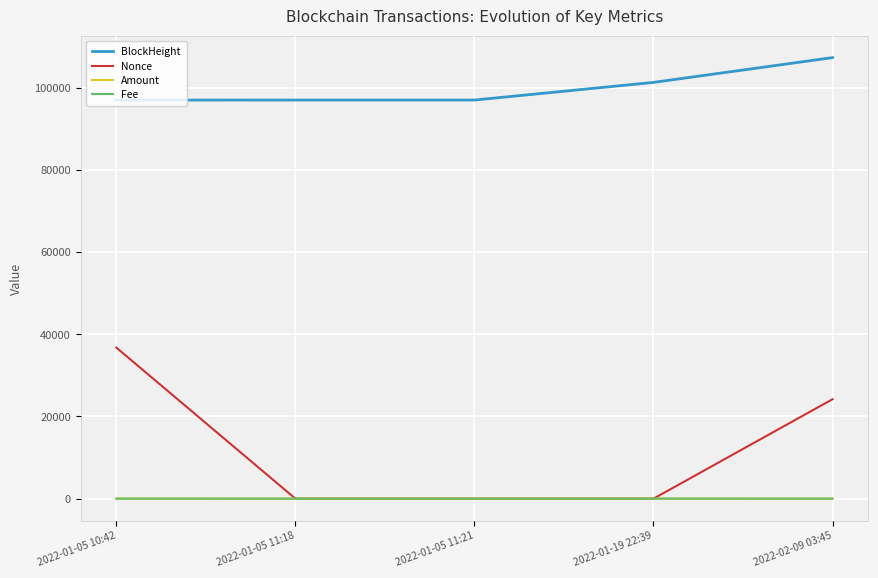

At which category does the chart reach its peak across all series?

2022-02-09 03:45